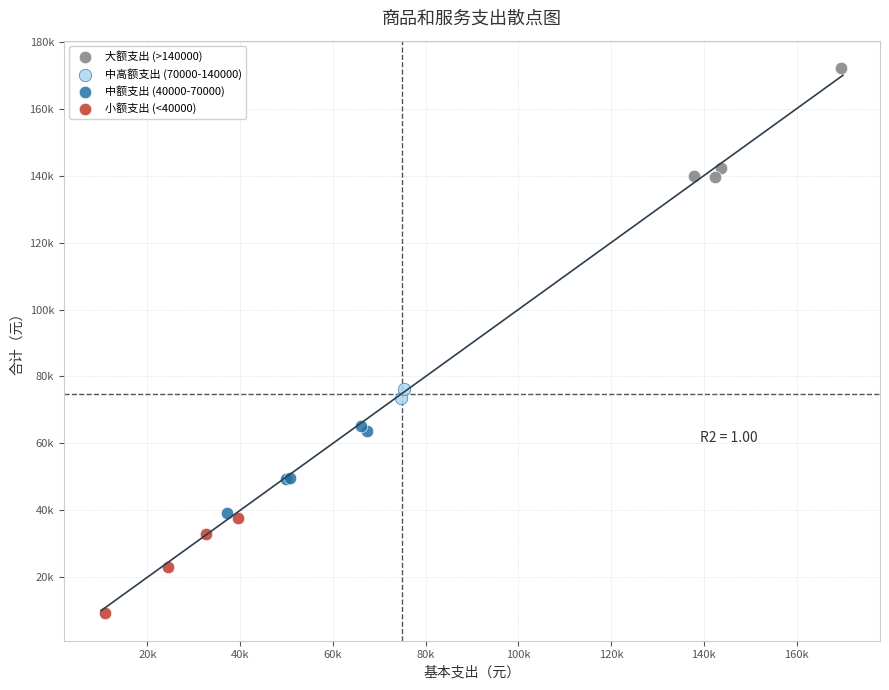

What are all the series names shown in the legend?

大额支出 (>140000), 中高额支出 (70000-140000), 中额支出 (40000-70000), 小额支出 (<40000)